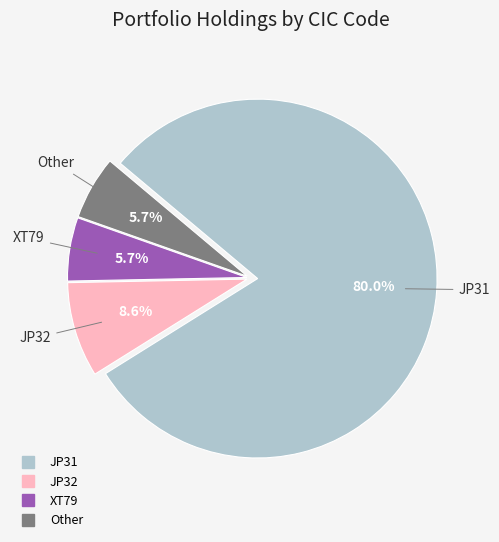

Between JP32 and JP31, which is larger?

JP31